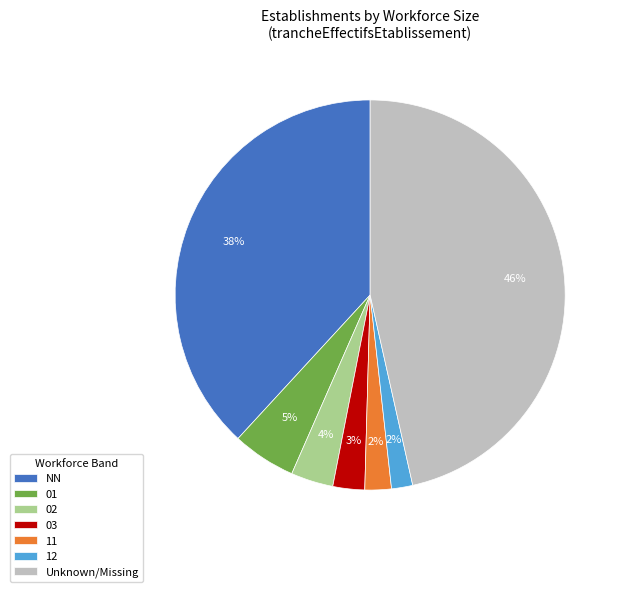

What is the largest slice in the pie chart?

Unknown/Missing